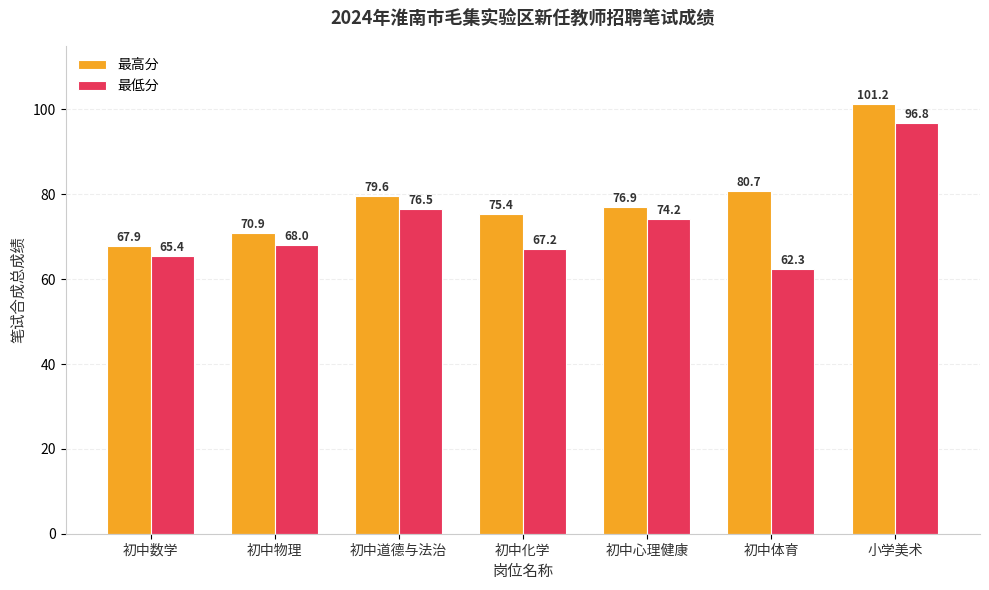

What is the difference between the second highest and minimum values in the 最高分 series?

12.8